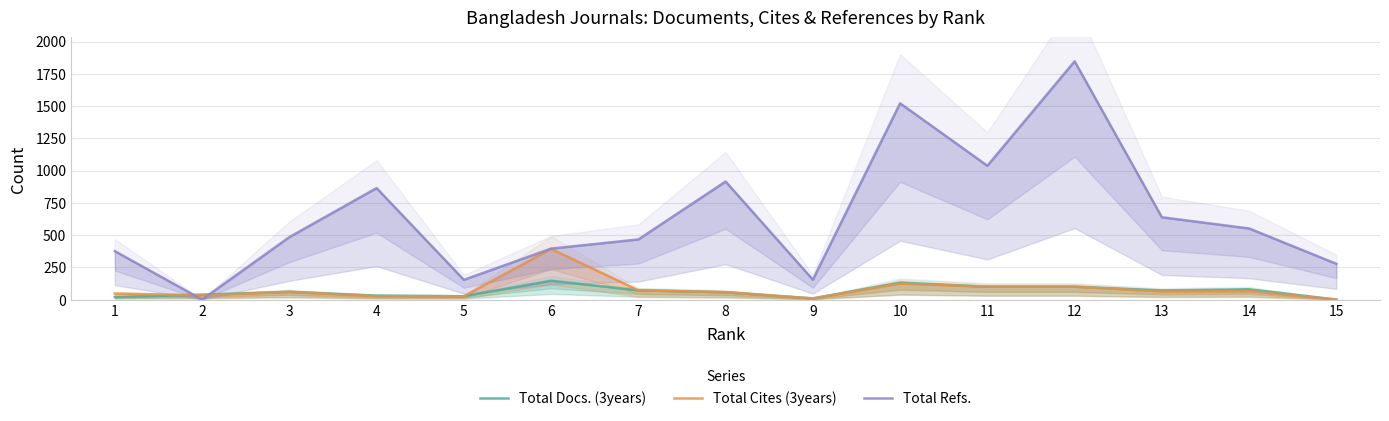

True or false: Total Cites (3years) has more than 0 interior local peaks.

True